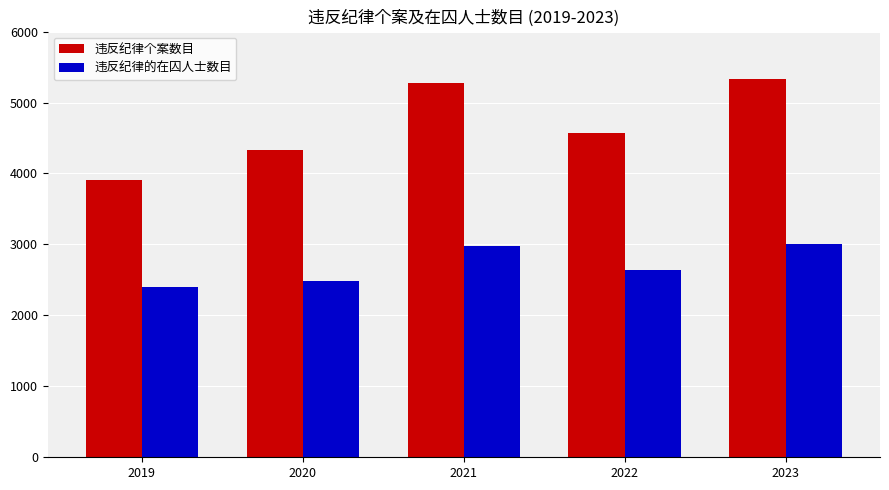

What is the average value of the 违反纪律的在囚人士数目 series?

2704